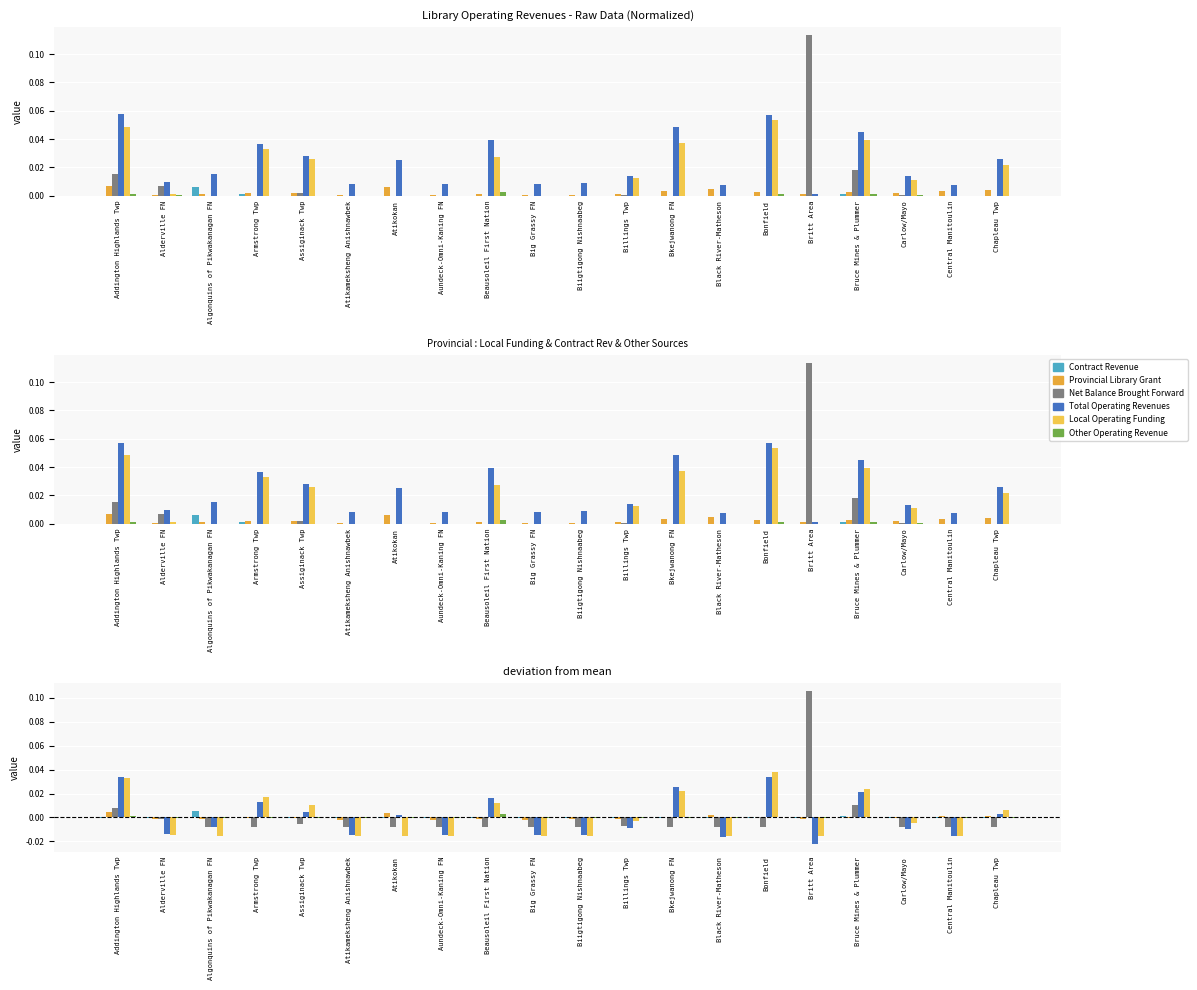

Which category has the lowest value across all series?

Britt Area